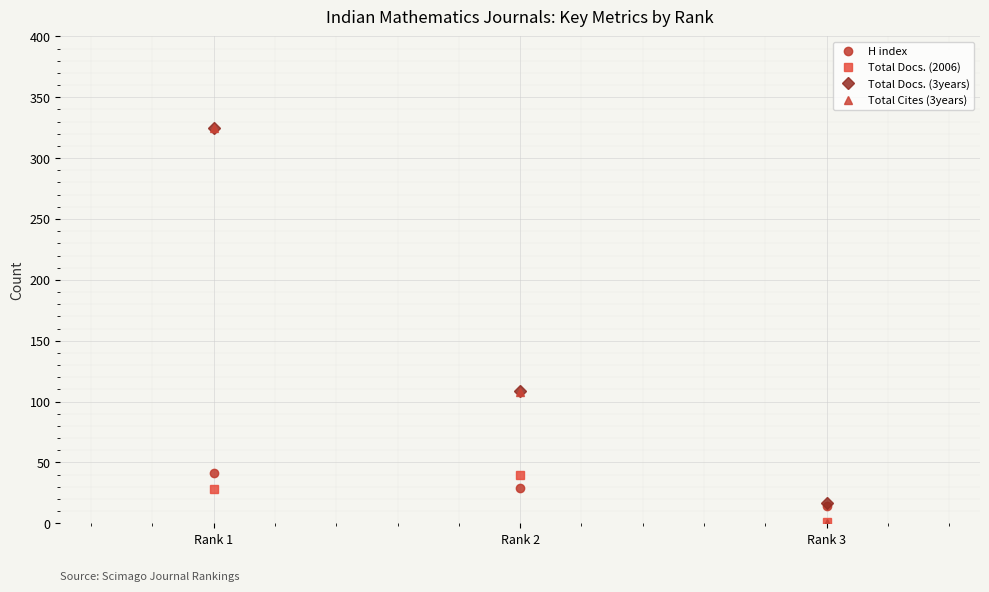

Which series changed the most between Rank 1 and Rank 2?

Total Cites (3years)